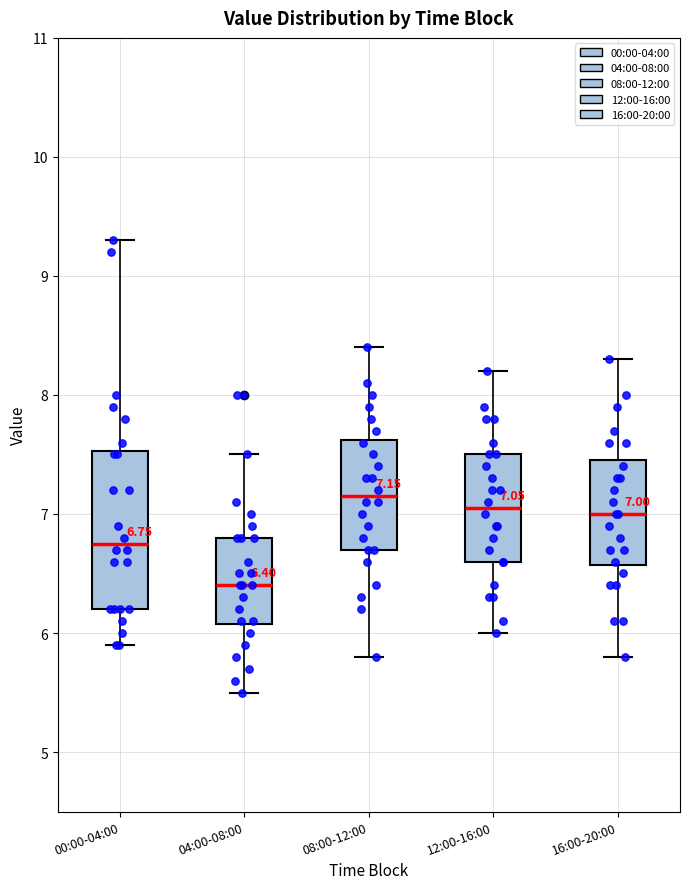

Which box has the lowest median line?

04:00-08:00